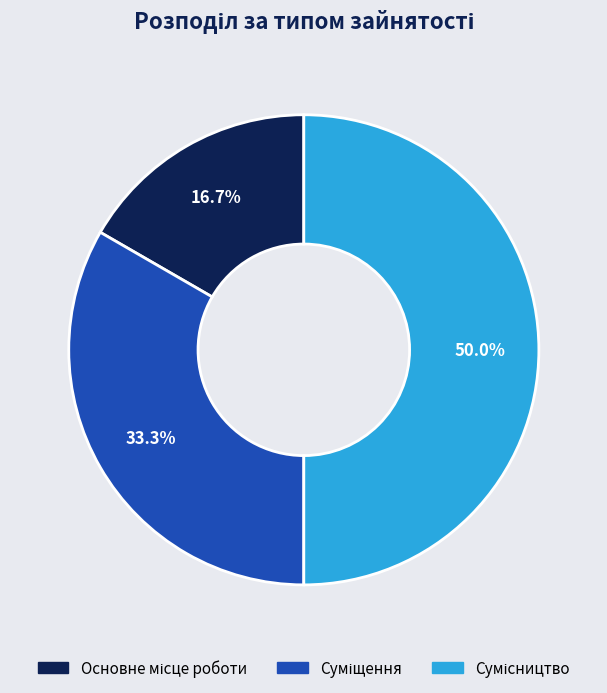

What percentage is the Суміщення slice, to the nearest percent?

33%